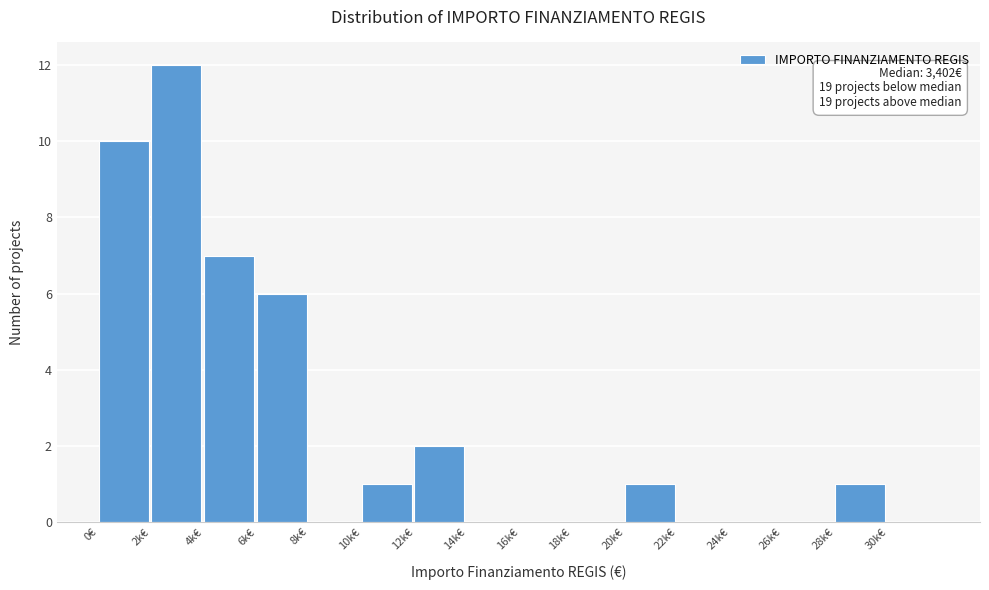

Reading left to right, transcribe all the data shown in this chart.

0€=10	2k€=12	4k€=7	6k€=6	8k€=0	10k€=1	12k€=2	14k€=0	16k€=0	18k€=0	20k€=1	22k€=0	24k€=0	26k€=0	28k€=1	30k€=0